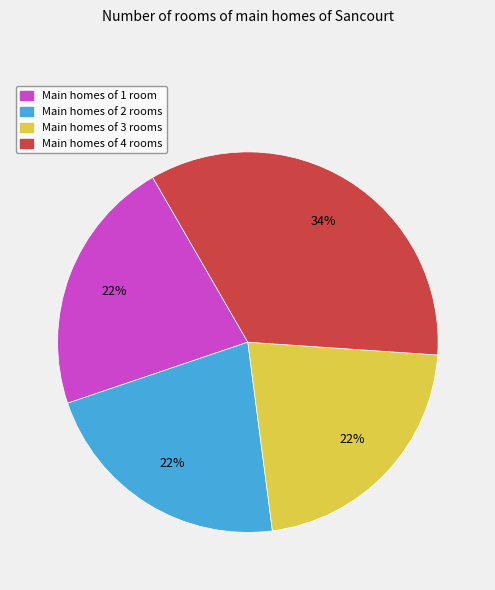

How many segments does this pie chart have?

4